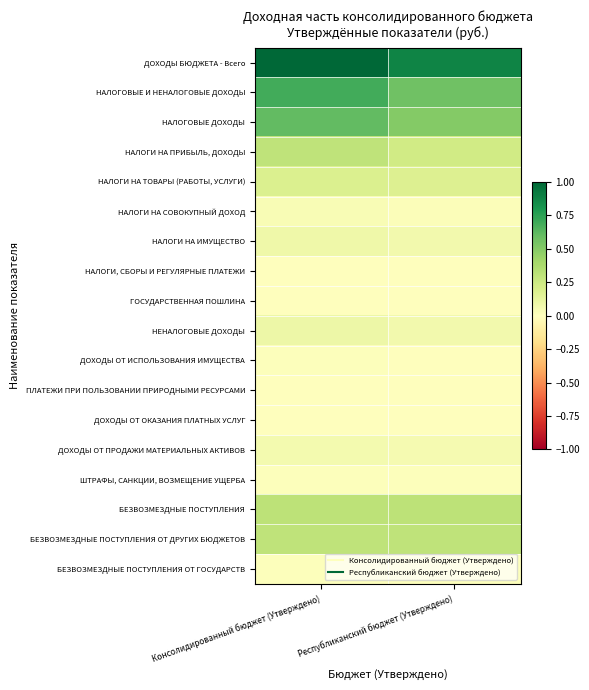

At how many categories does at least one series exceed 0?

2